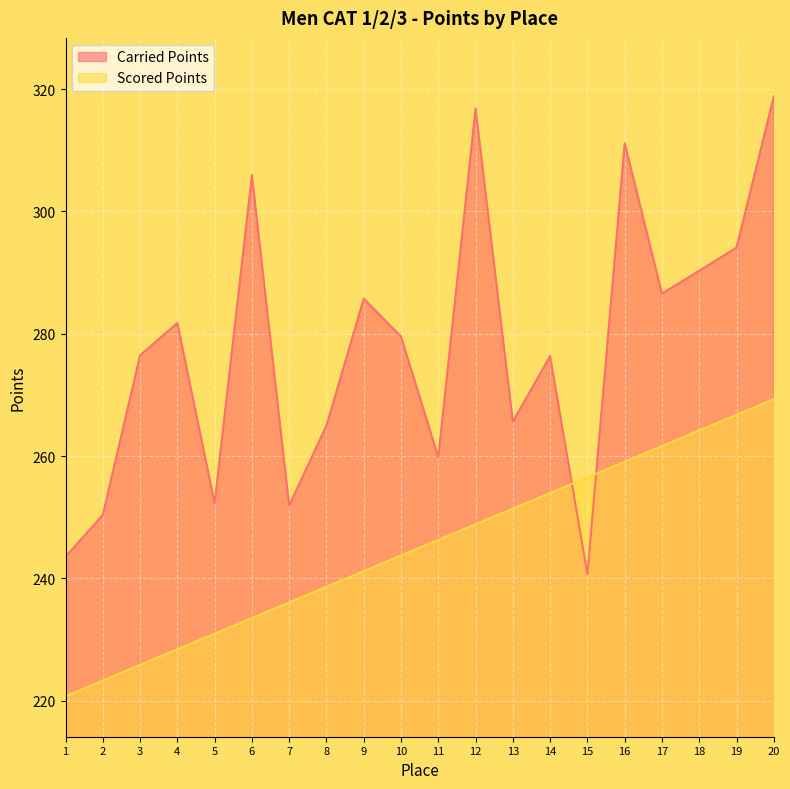

What is the difference between the Carried Points values at 18 and 4?

8.5